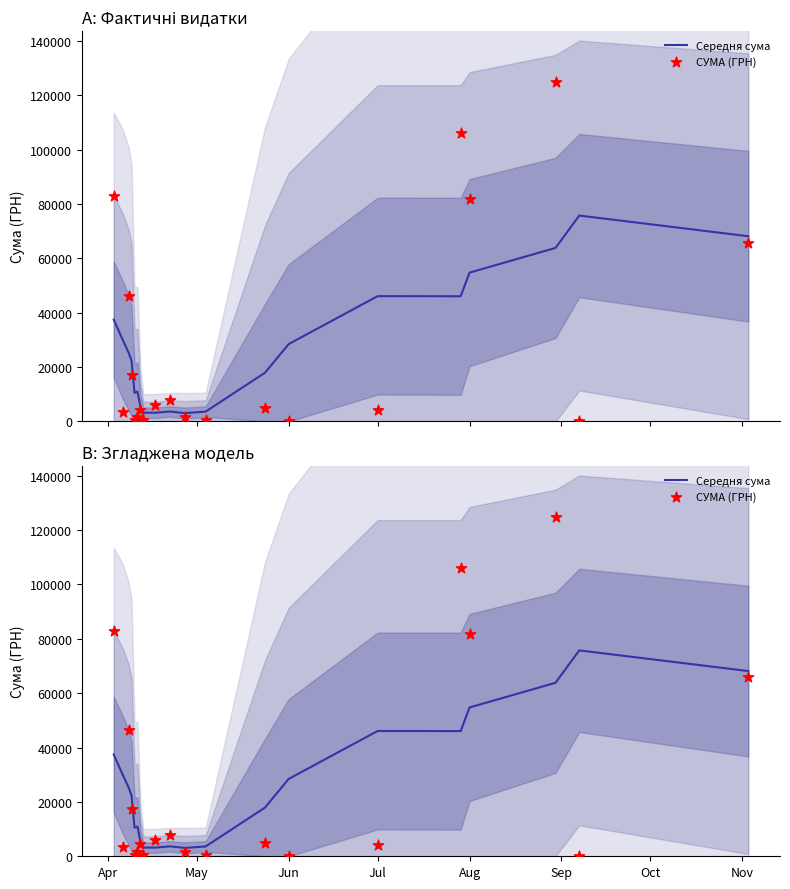

Which series has the largest Y range (max minus min)?

СУМА (ГРН)